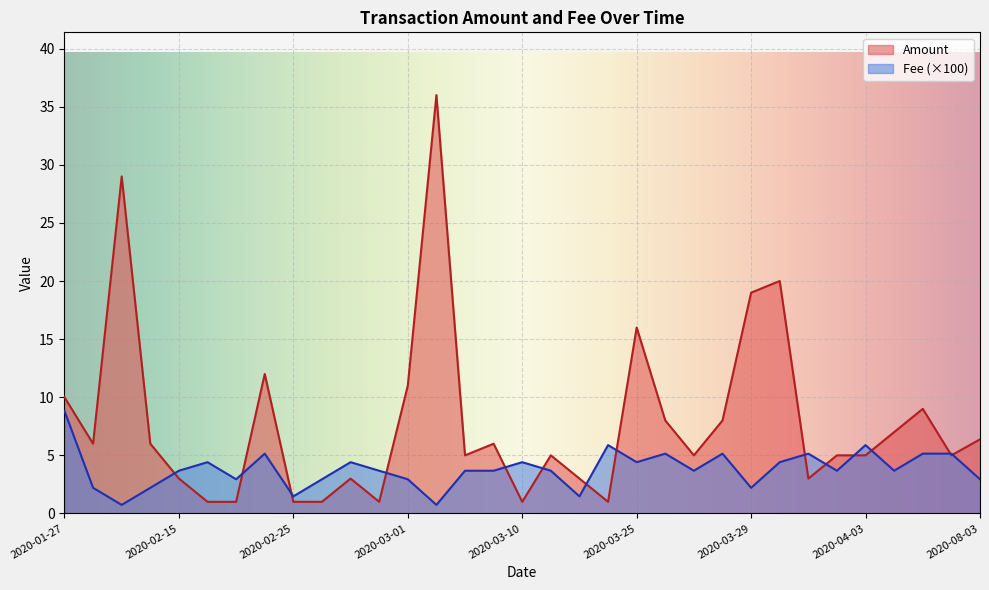

Which series ends up on top after the final intersection of Fee and Amount?

Amount